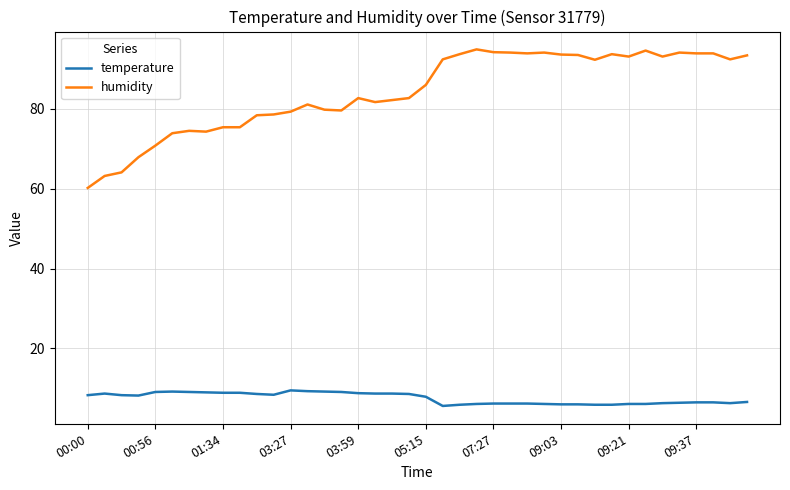

Which series has the largest range (max minus min)?

humidity